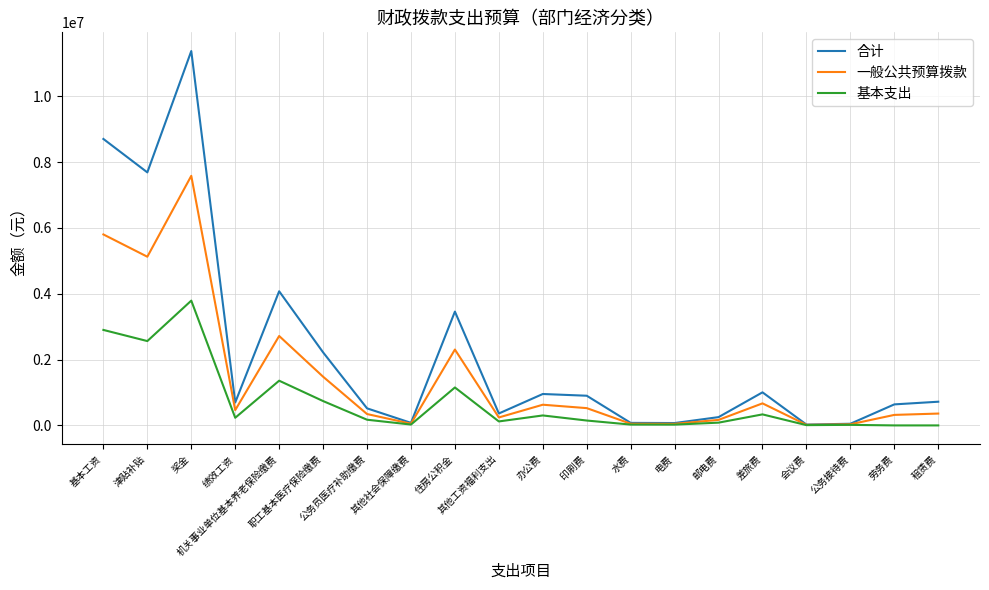

What is the maximum value for 一般公共预算拨款?

7584122.0